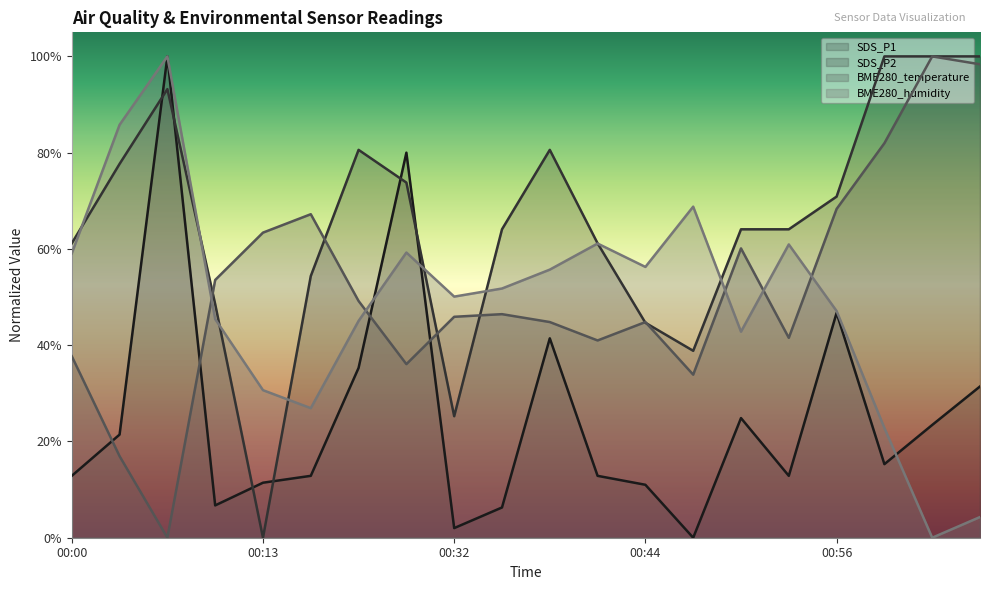

At which label is SDS_P1 closest to 0?

00:47